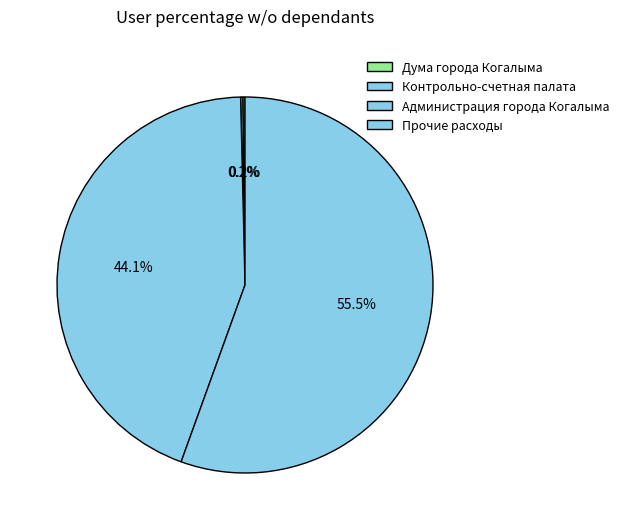

Which slice is the largest?

Прочие расходы